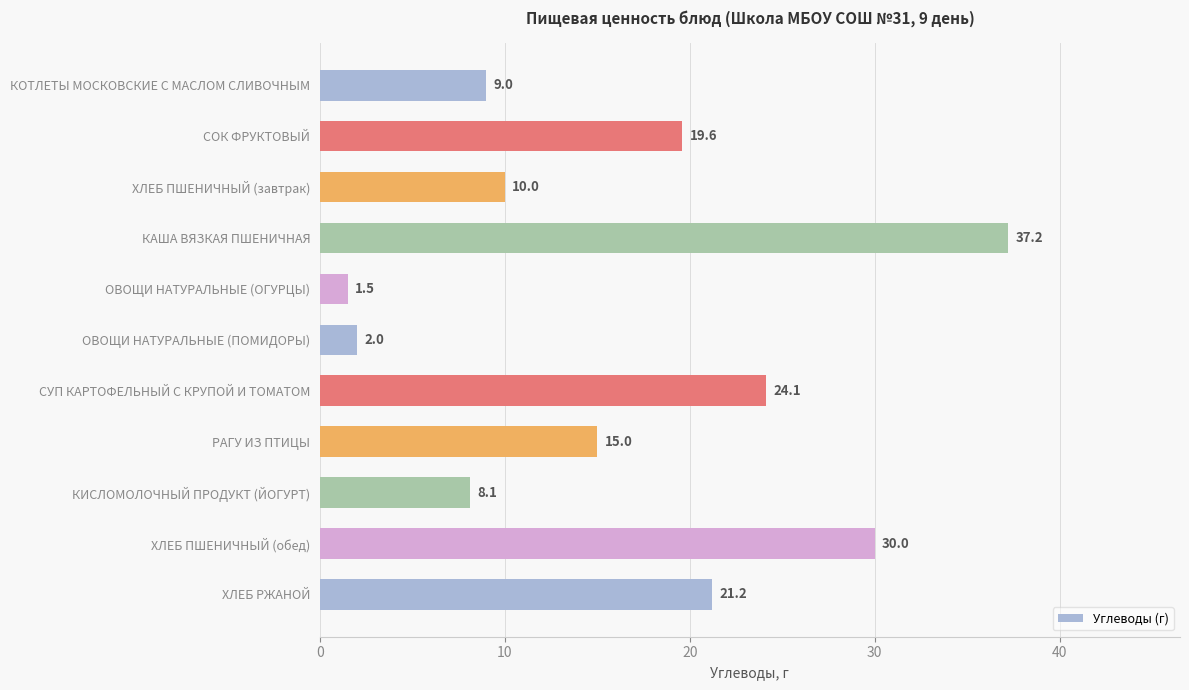

What is the minimum value shown in the chart?

1.5